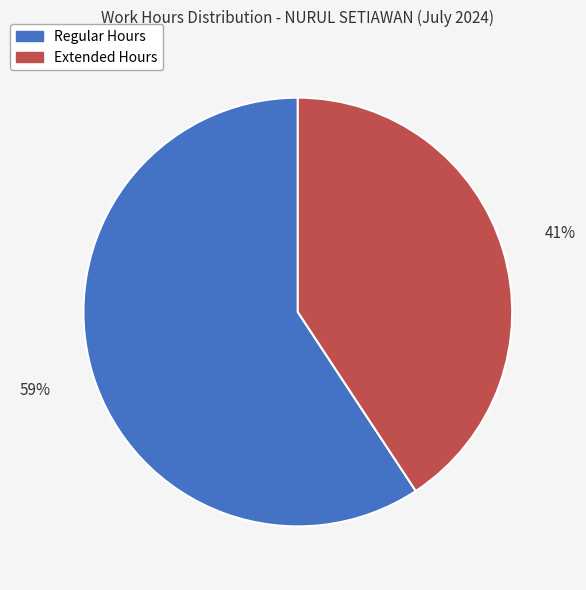

Do Regular Hours and Extended Hours together represent more than half of the pie?

Yes